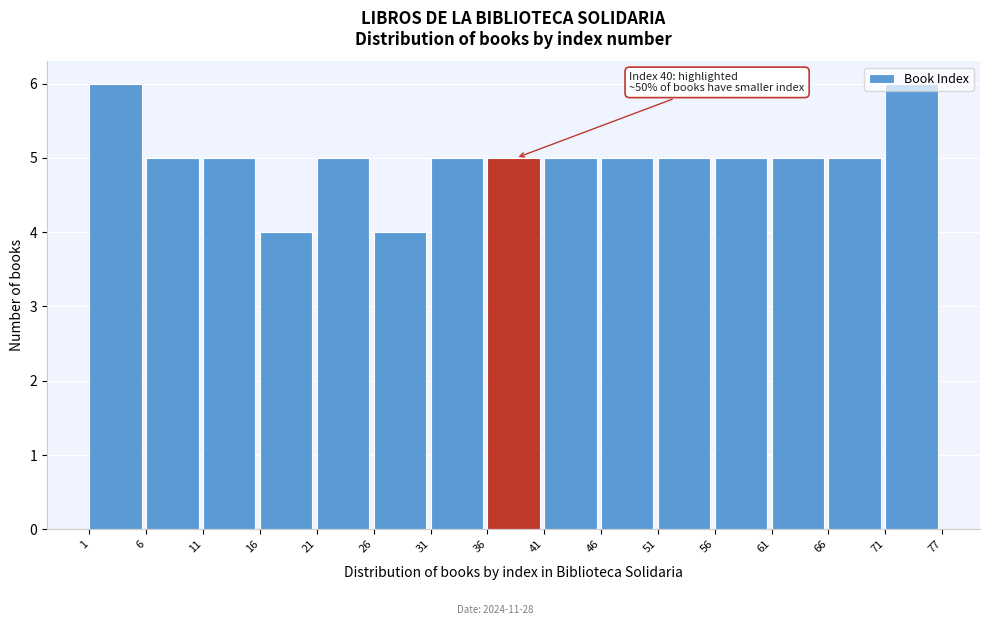

What is the ratio of the value at 16 to the value at 36?

0.8